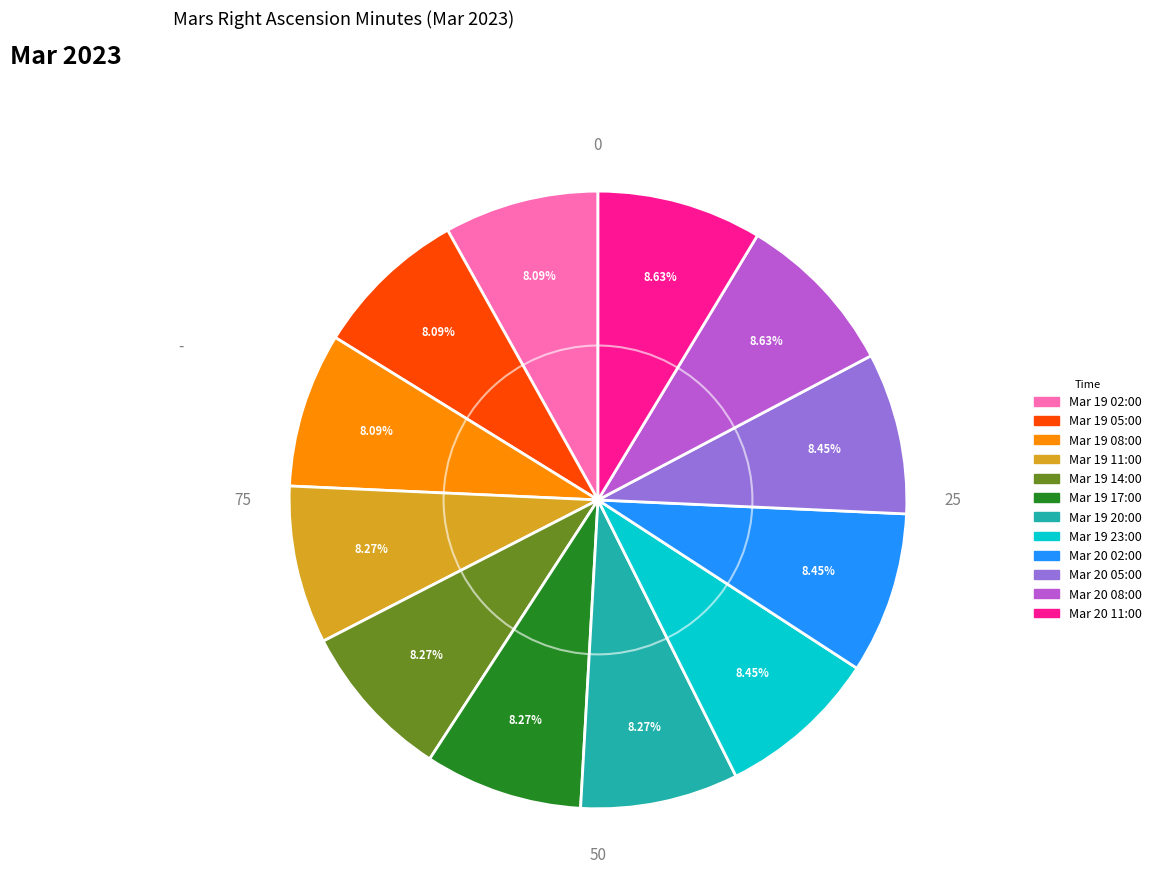

Is Mar 19 11:00 the majority of the pie?

No